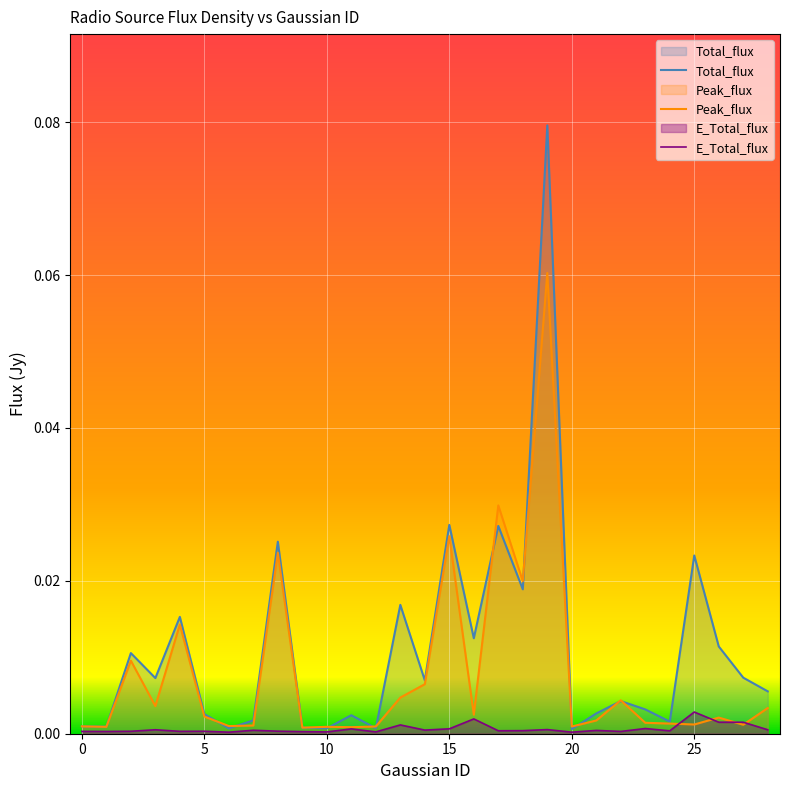

Reading left to right, transcribe all the data shown in this chart.

Total_flux: 0=0.0	1=0.0	2=0.0	3=0.0	4=0.0	5=0.0	6=0.0	7=0.0	8=0.0	9=0.0	10=0.0	11=0.0	12=0.0	13=0.0	14=0.0	15=0.0	16=0.0	17=0.0	18=0.0	19=0.1	20=0.0	21=0.0	22=0.0	23=0.0	24=0.0	25=0.0	26=0.0	27=0.0	28=0.0
Peak_flux: 0=0.0	1=0.0	2=0.0	3=0.0	4=0.0	5=0.0	6=0.0	7=0.0	8=0.0	9=0.0	10=0.0	11=0.0	12=0.0	13=0.0	14=0.0	15=0.0	16=0.0	17=0.0	18=0.0	19=0.1	20=0.0	21=0.0	22=0.0	23=0.0	24=0.0	25=0.0	26=0.0	27=0.0	28=0.0
E_Total_flux: 0=0.0	1=0.0	2=0.0	3=0.0	4=0.0	5=0.0	6=0.0	7=0.0	8=0.0	9=0.0	10=0.0	11=0.0	12=0.0	13=0.0	14=0.0	15=0.0	16=0.0	17=0.0	18=0.0	19=0.0	20=0.0	21=0.0	22=0.0	23=0.0	24=0.0	25=0.0	26=0.0	27=0.0	28=0.0